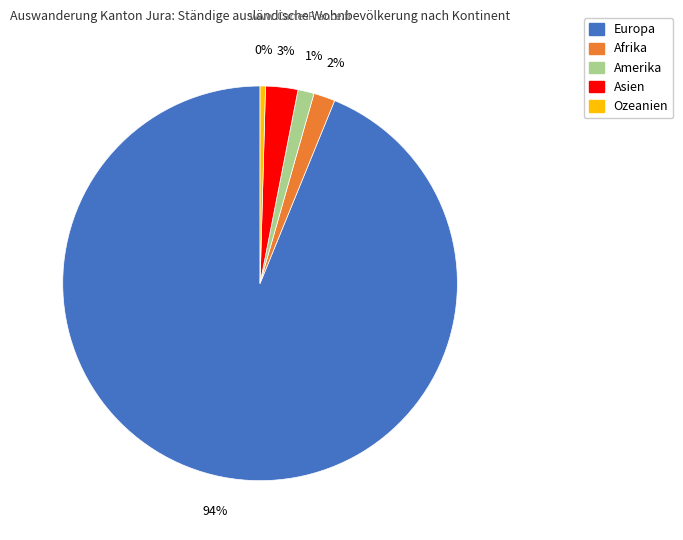

Count the number of slices in the pie.

5